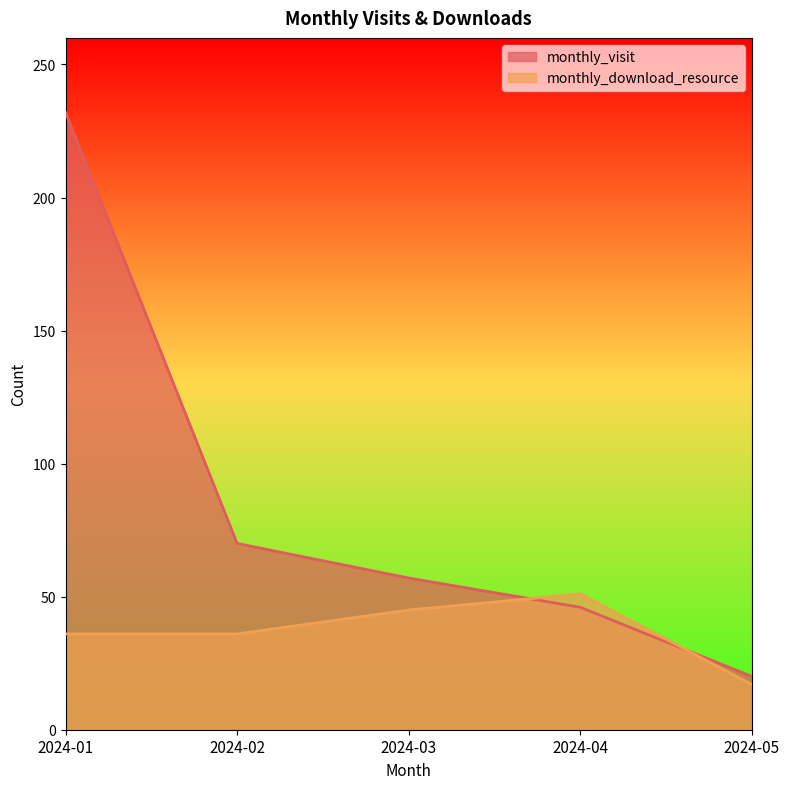

True or false: monthly_download_resource and monthly_visit cross at least once.

True